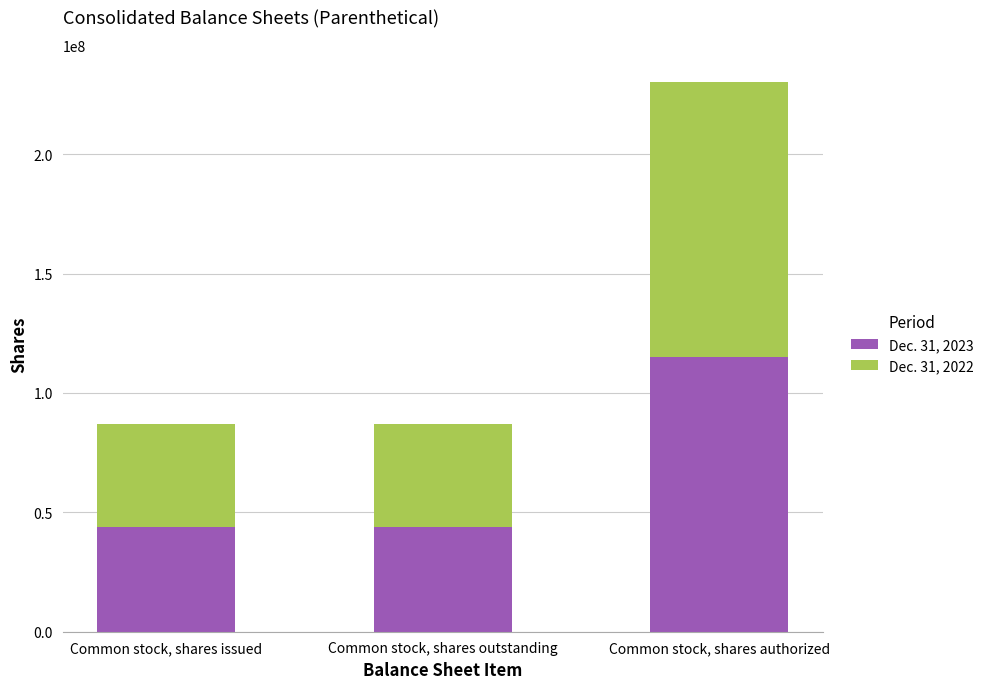

What is the maximum value for Dec. 31, 2023?

115000000